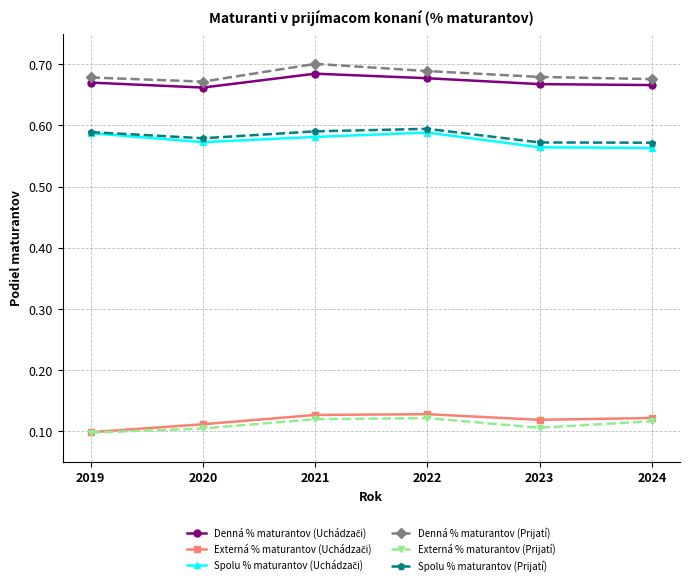

True or false: Spolu % maturantov (Prijatí) has a value of 0.2 at 2024.

False